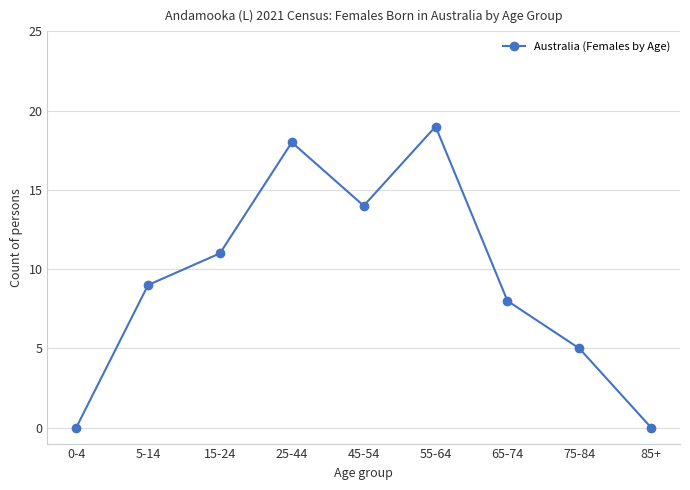

Read the value at 5-14.

9